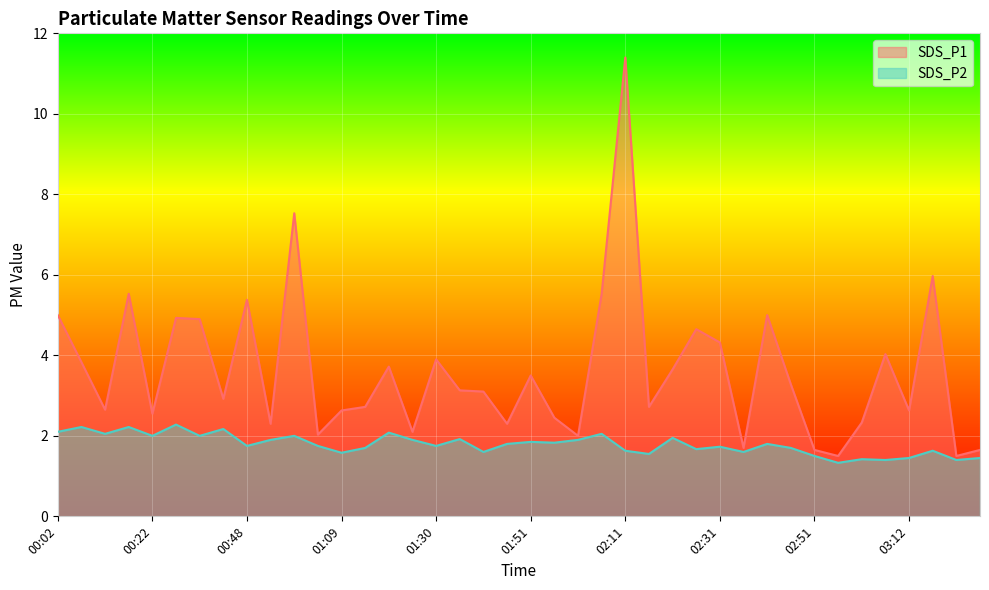

Where is SDS_P2 nearest to the value 1?

02:56